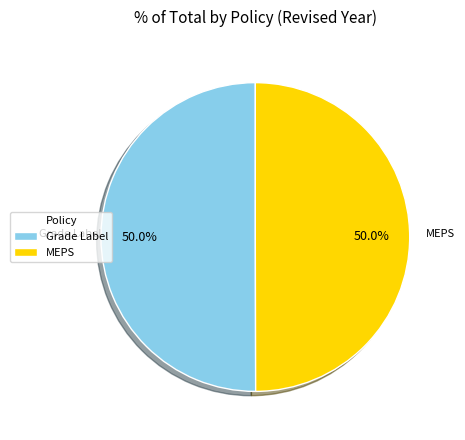

Combined, do MEPS and Grade Label account for over 50%?

Yes